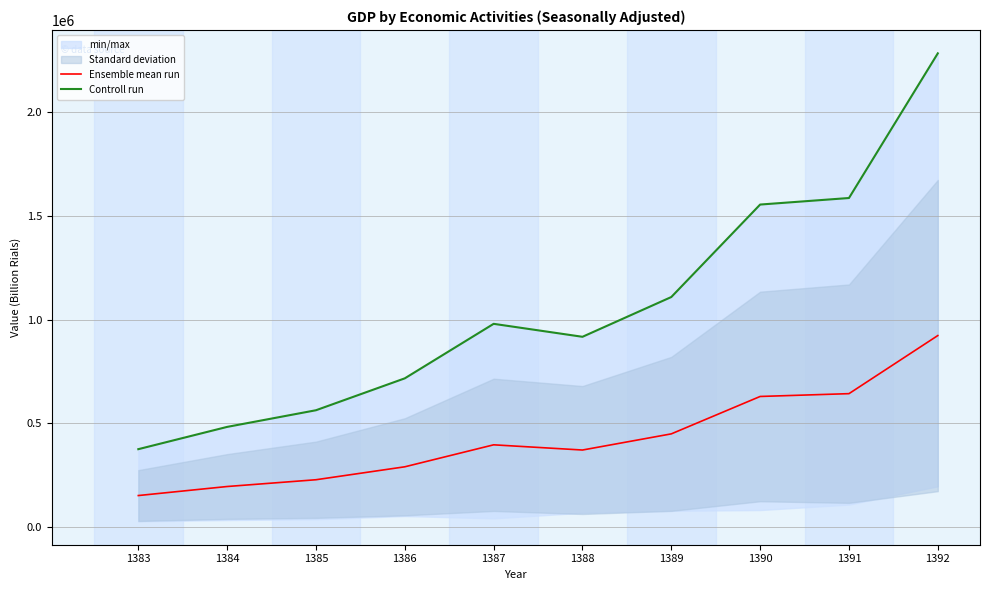

What is the value of the Ensemble mean run point at the 9th from the left?

643081.3